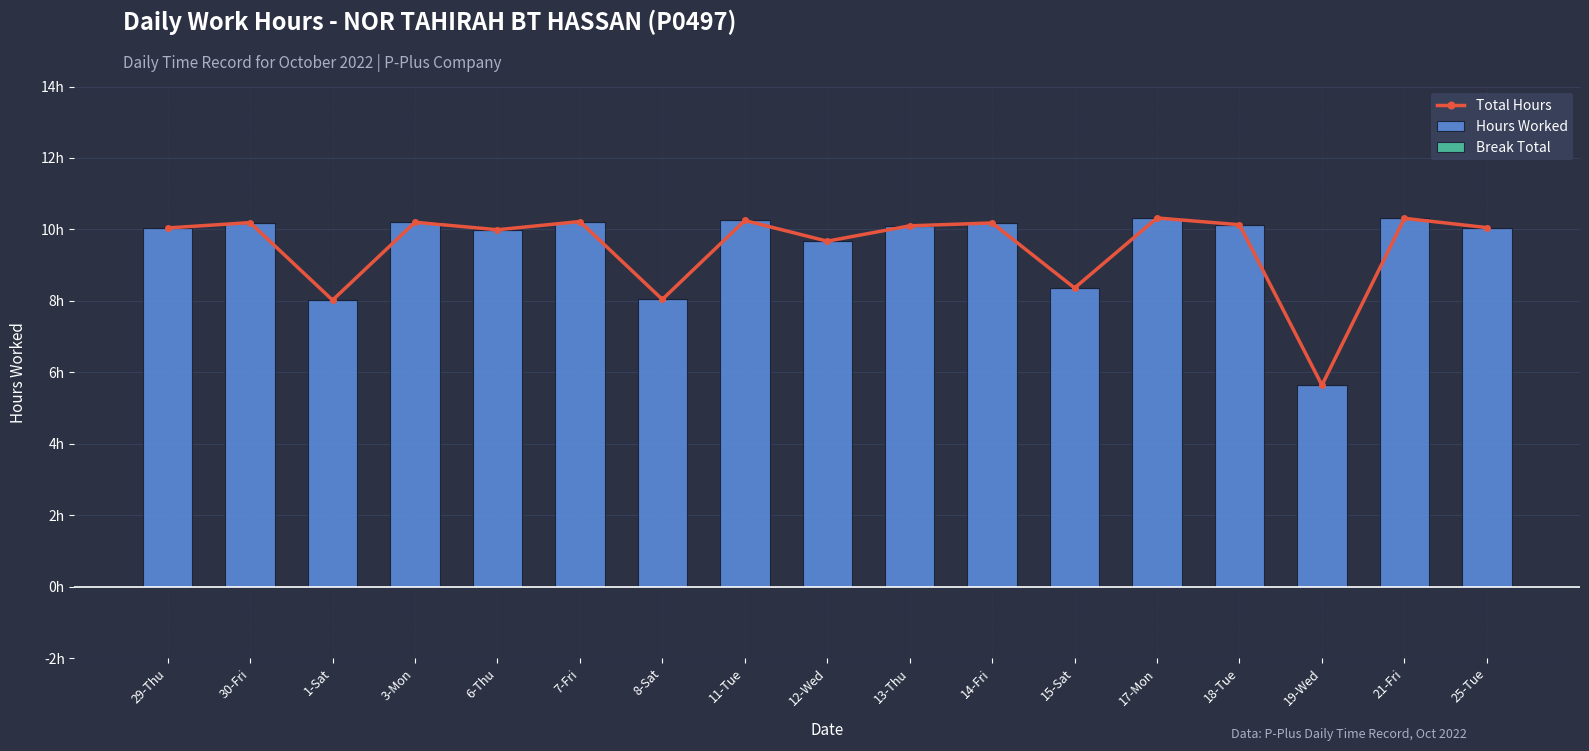

Rank the series by their maximum value, from highest to lowest.

Total Hours, Hours Worked, Break Total